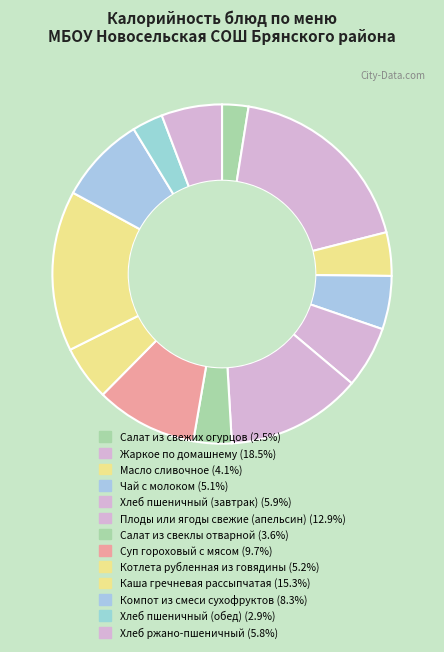

The Хлеб пшеничный (обед) slice represents 11% of the pie. True or false?

False